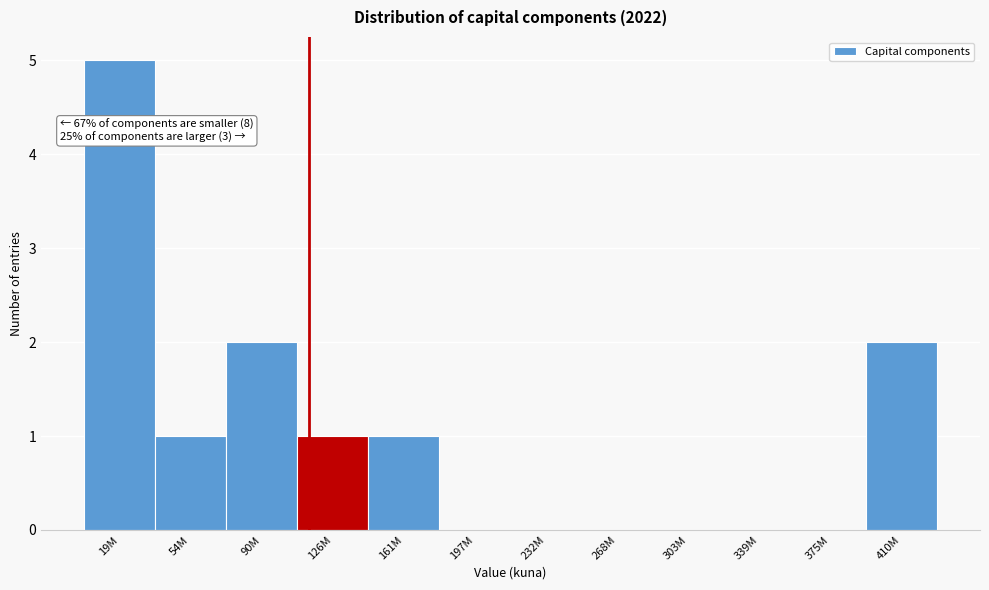

What is the greatest value displayed?

5